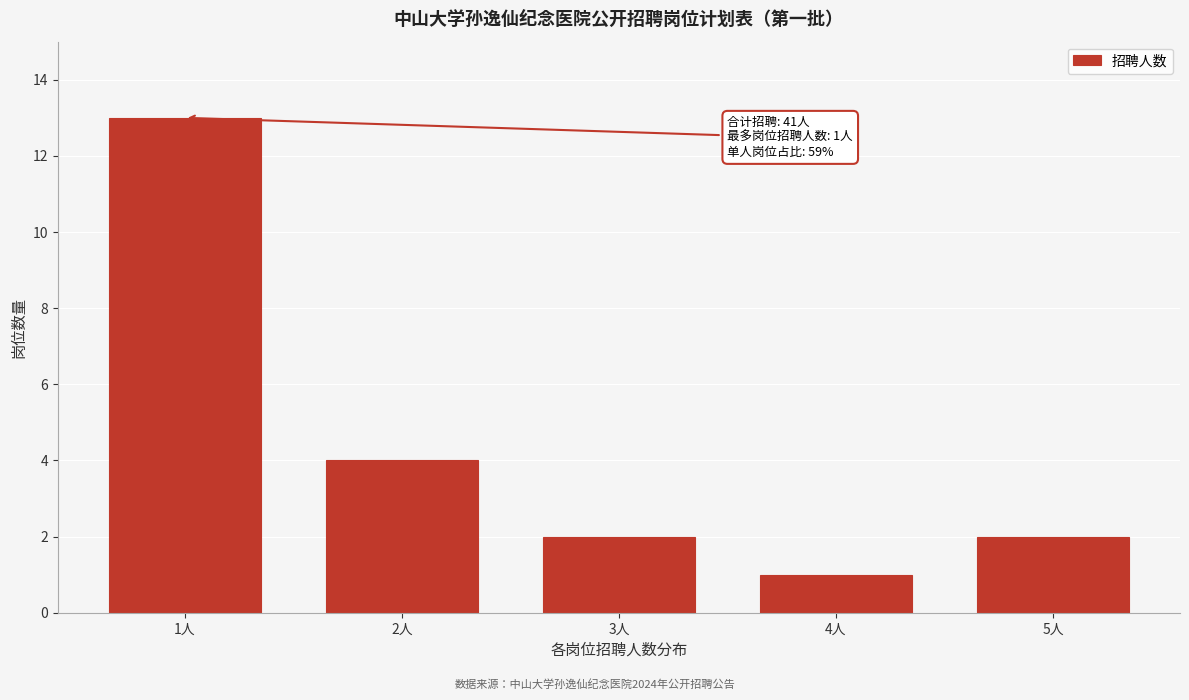

Reading right to left, list all the values displayed in this chart.

5人=2	4人=1	3人=2	2人=4	1人=13